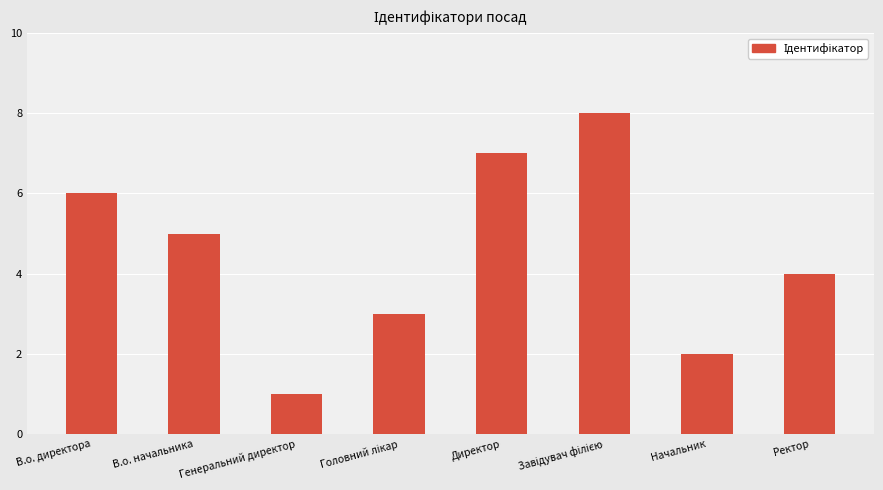

What is the difference between the maximum and minimum values?

7